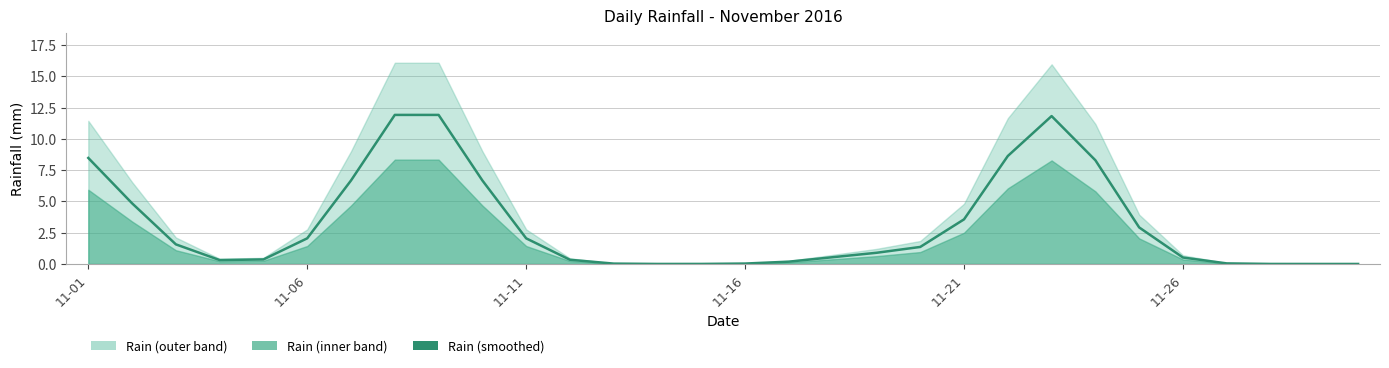

What is the sum of all values?

96.0